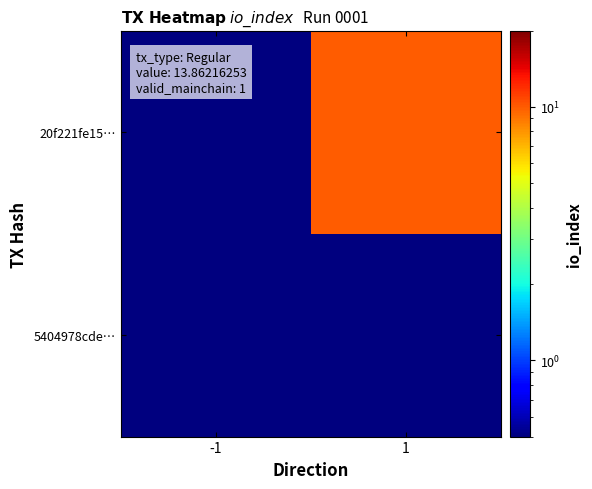

At which category does the chart reach its peak across all series?

1